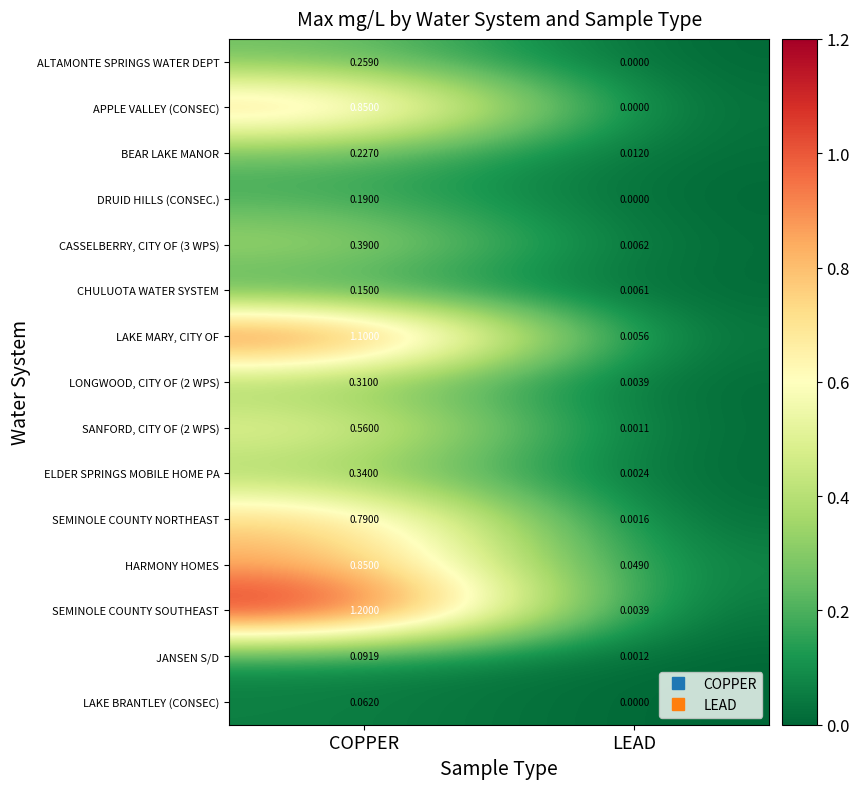

Which category has the highest value across all series?

COPPER